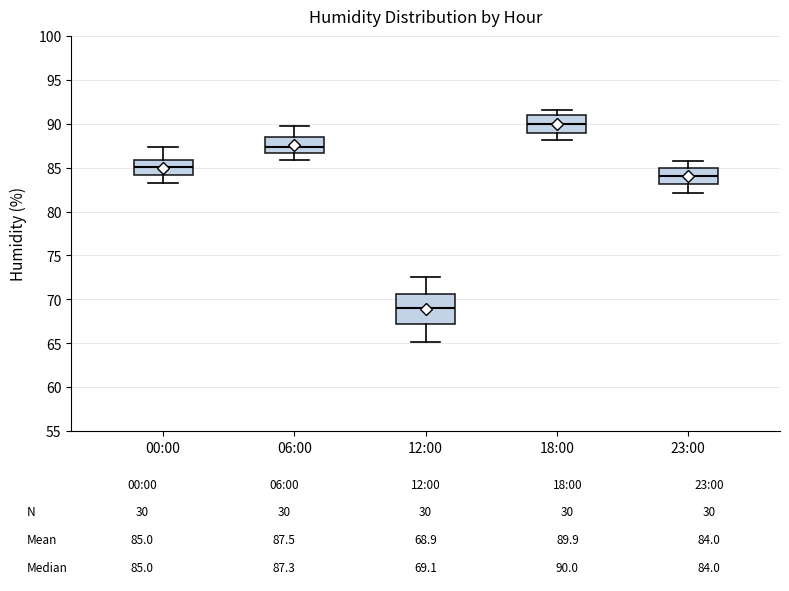

Which box has the highest median line?

18:00